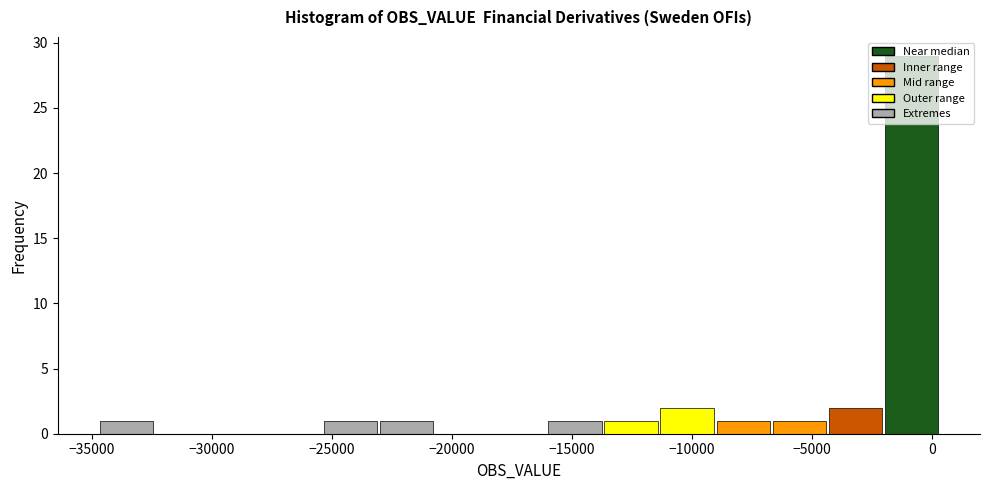

Which range on the x-axis has the tallest bar?

-2000 to 500